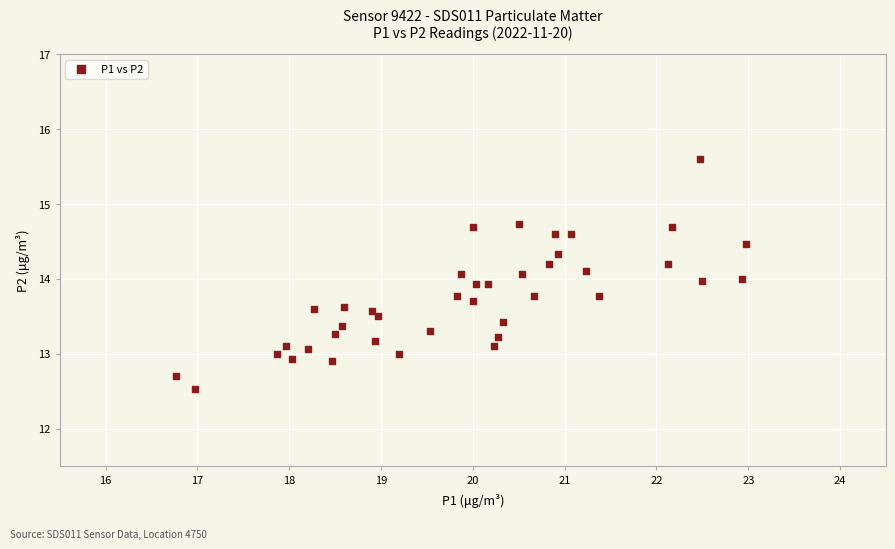

What is the range of X values (max minus min)?

6.2